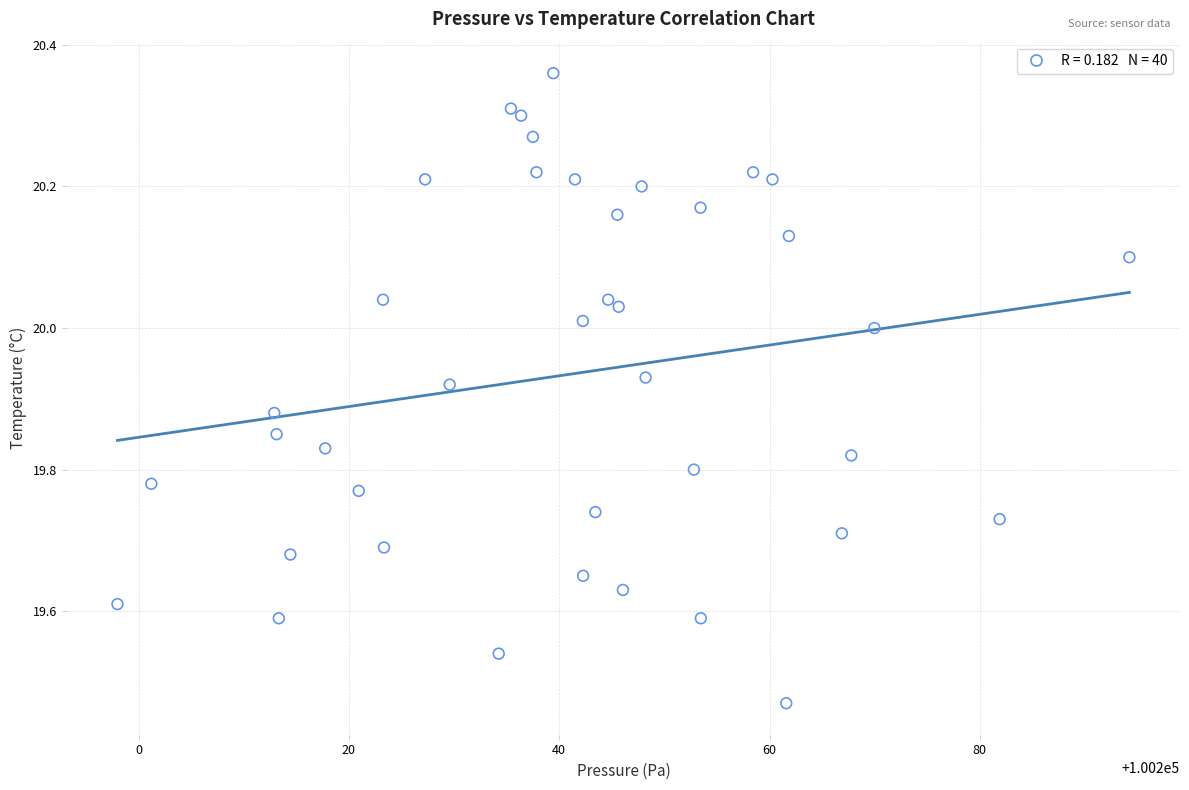

What is the range of Y values (max minus min)?

0.9